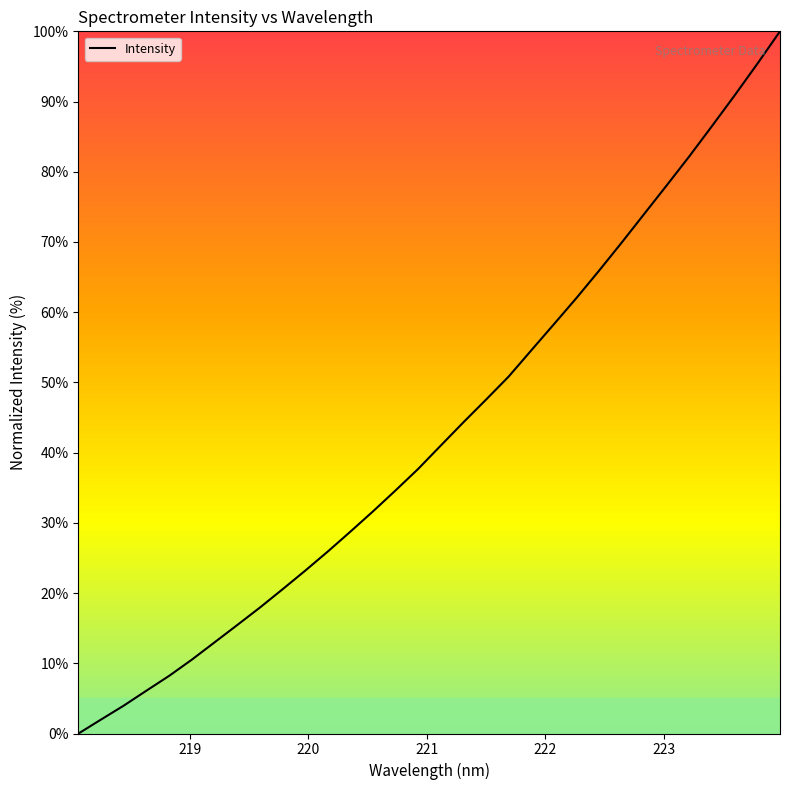

What is the difference between the maximum and minimum values?

100.0